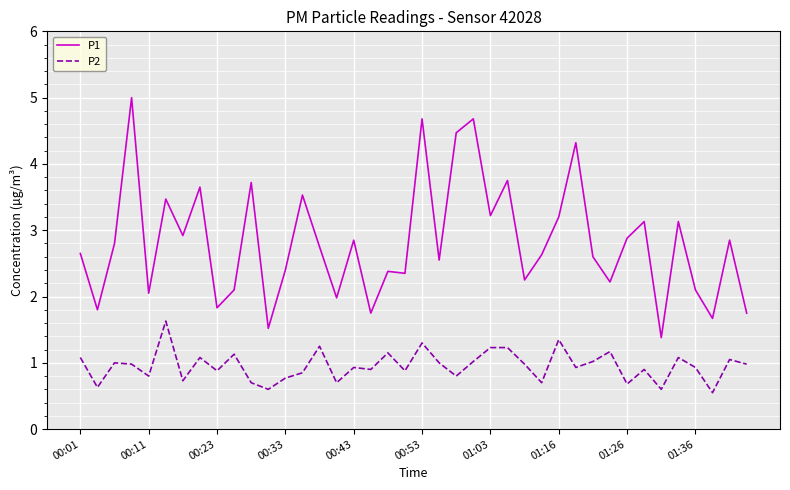

What is the average value of the P2 series?

1.0